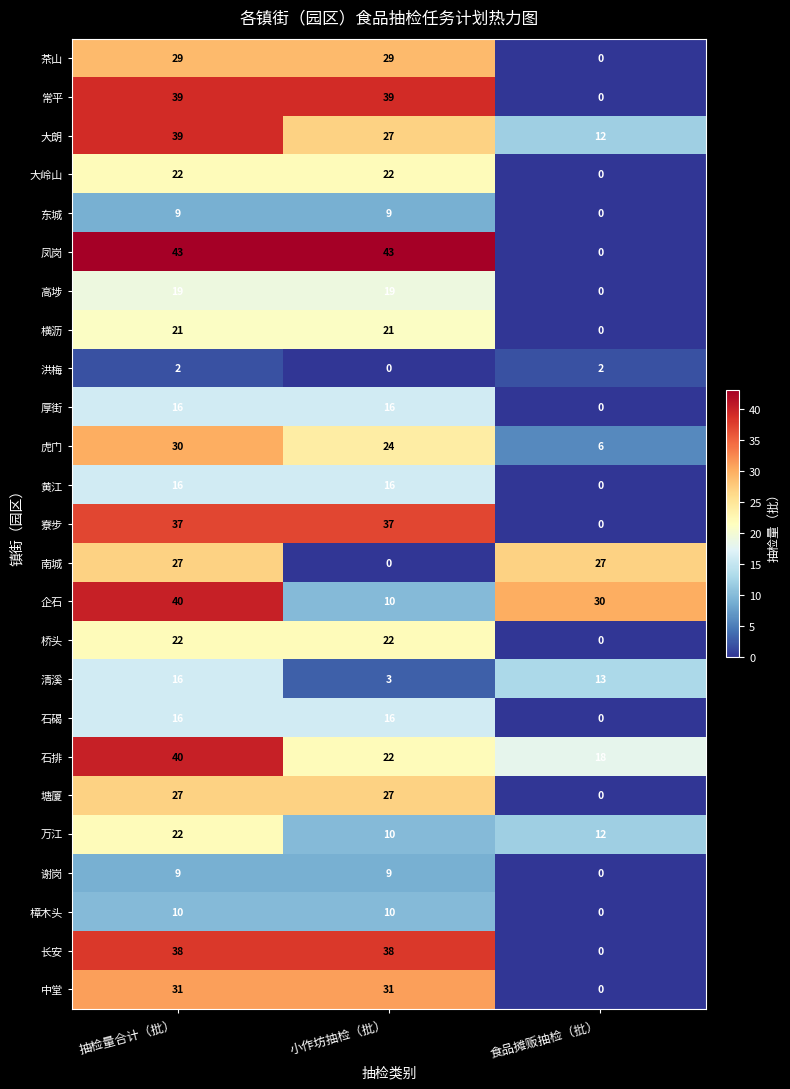

What is the difference between the 厚街 values at 食品摊贩抽检（批） and 抽检量合计（批）?

16